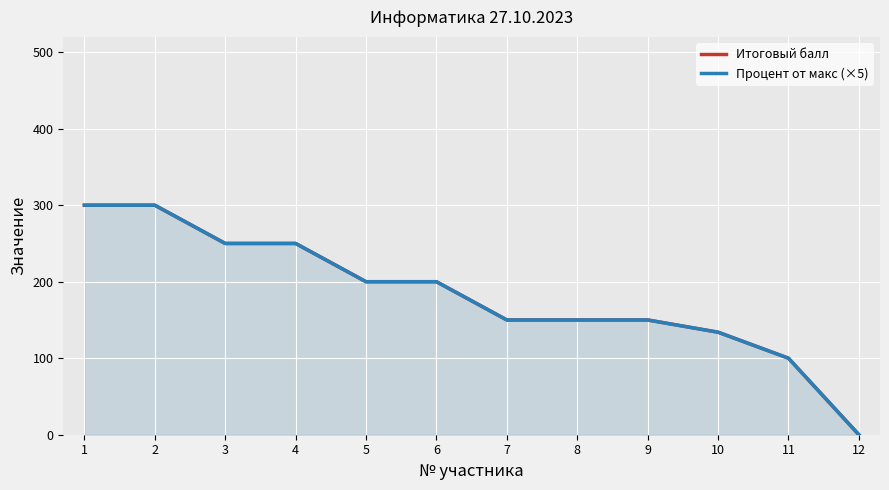

What is the sum of all Процент от макс (×5) values?

2184